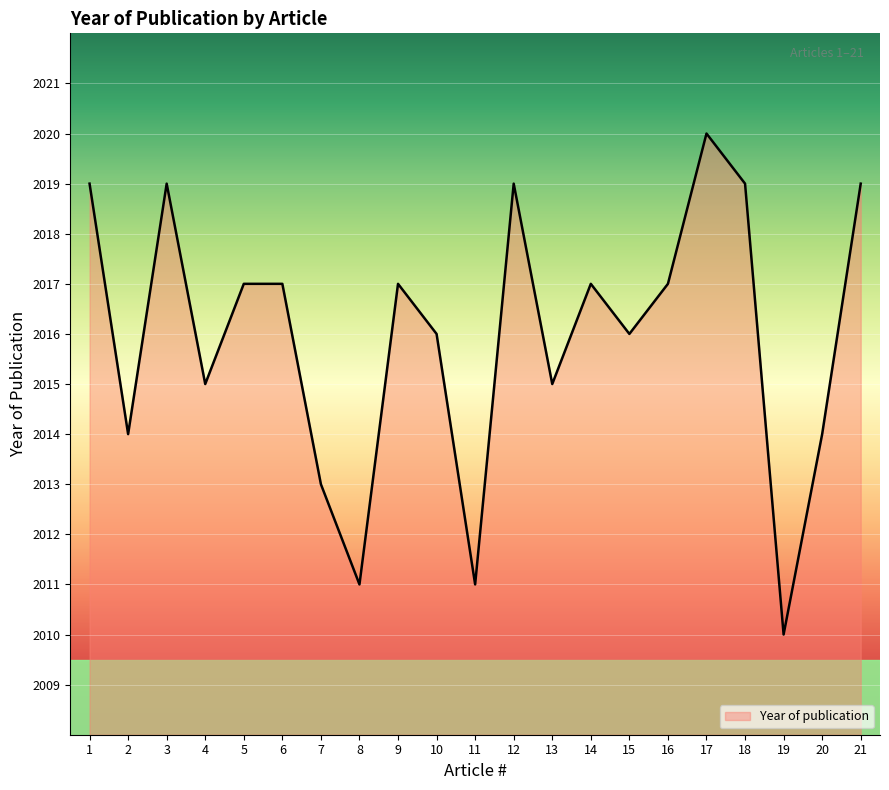

What is the minimum value shown in the chart?

2010